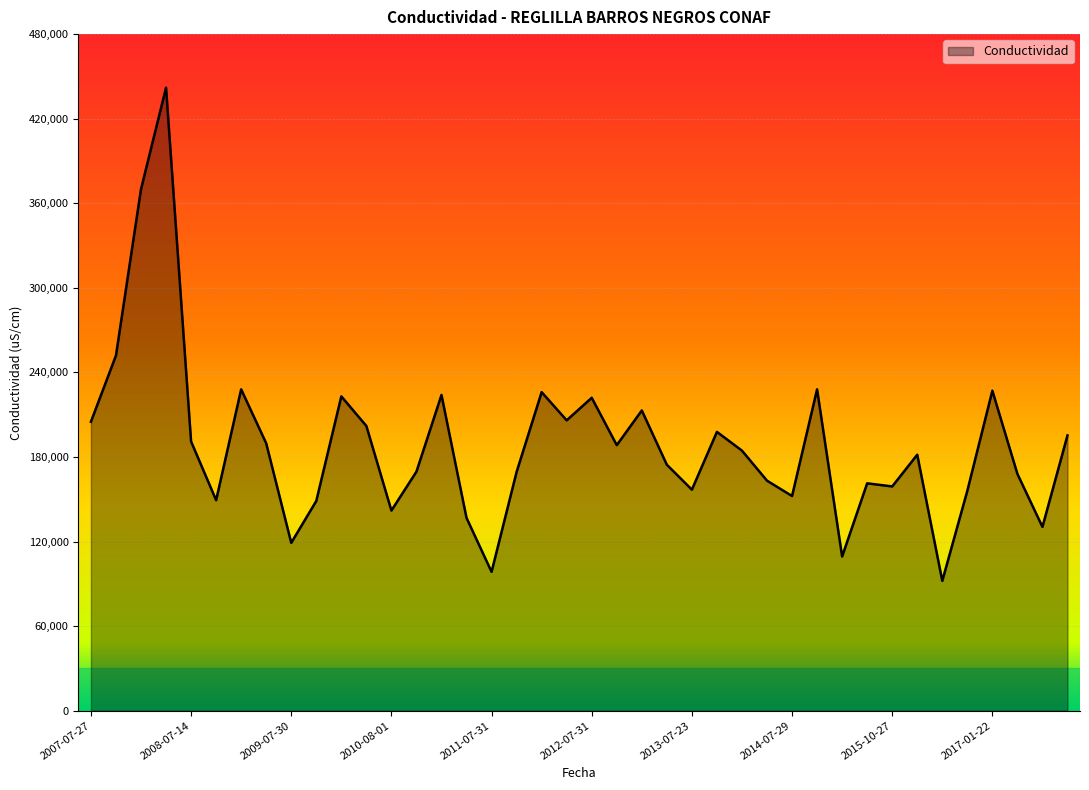

What is the average value?

188824